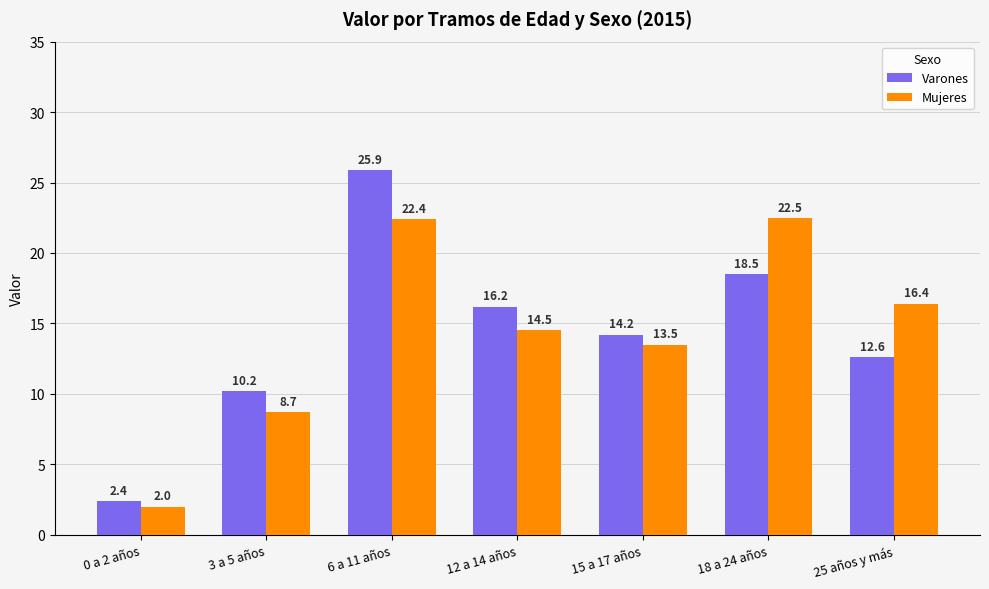

The Varones series shows 18.8 at 15 a 17 años. True or false?

False